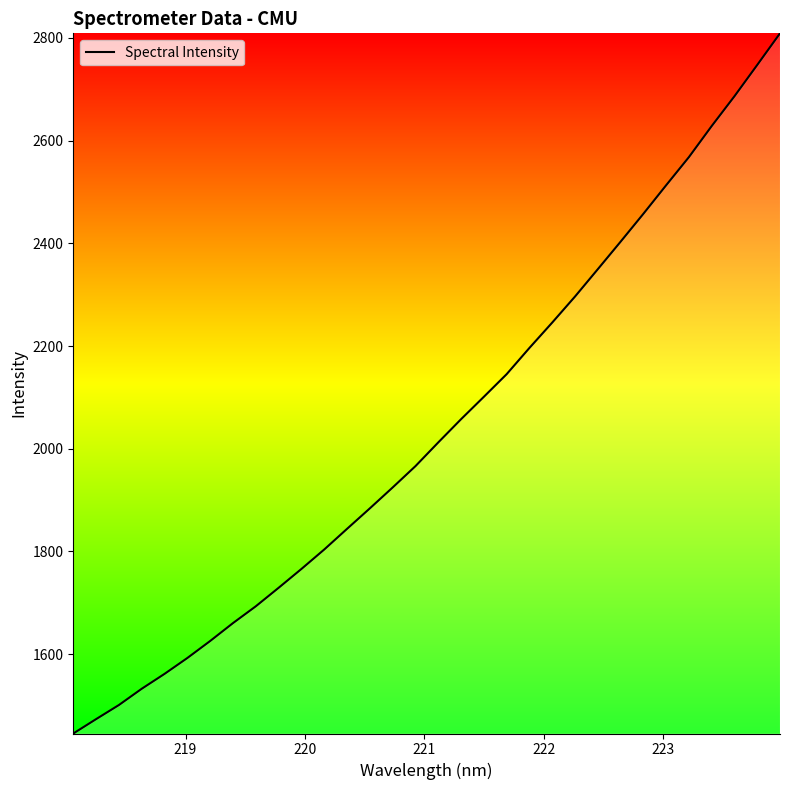

What is the difference between the maximum and minimum values?

1363.4